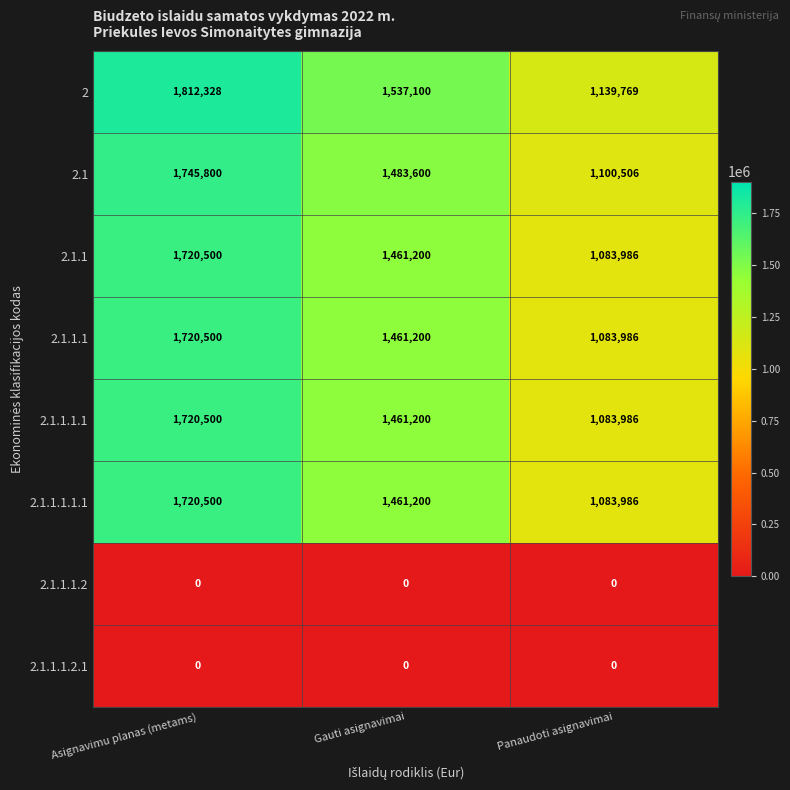

The 2.1 series shows 1580881 at Panaudoti asignavimai. True or false?

False